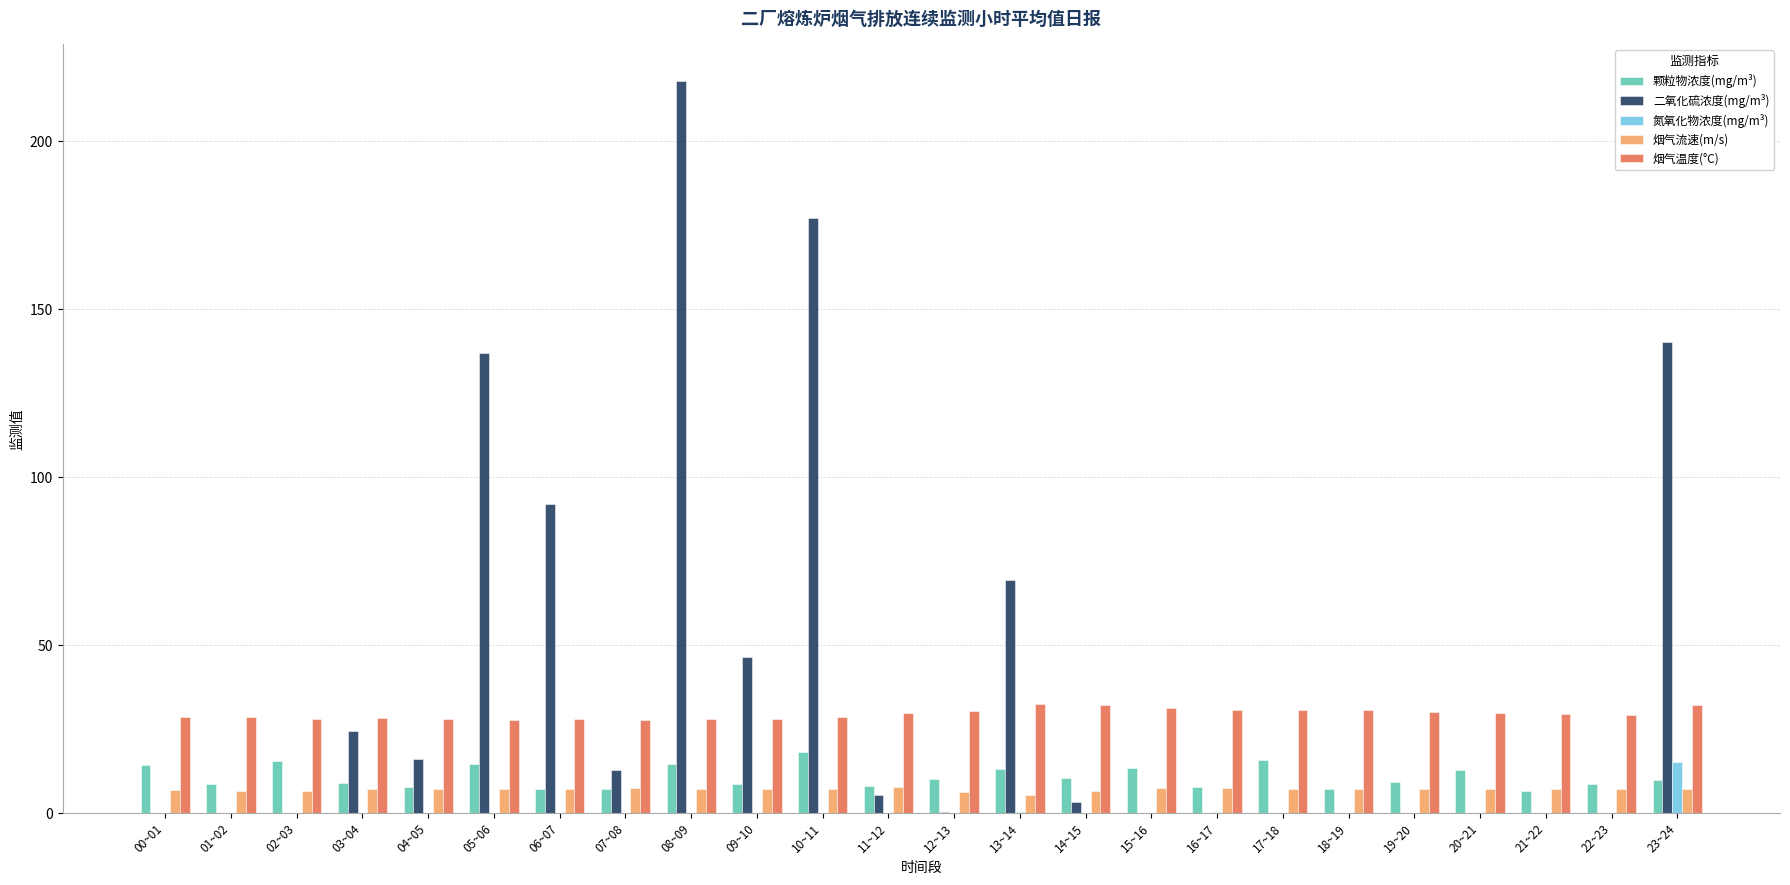

Where is 二氧化硫浓度(mg/m³) nearest to the value 108?

06~07